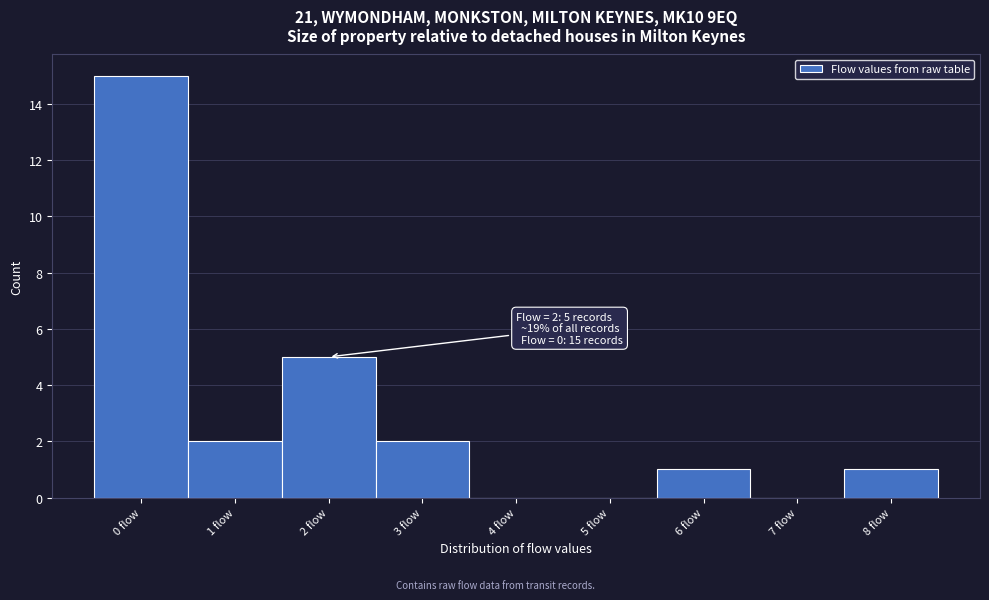

Over which range of the x-axis is the bar tallest?

-0.5 to 0.5